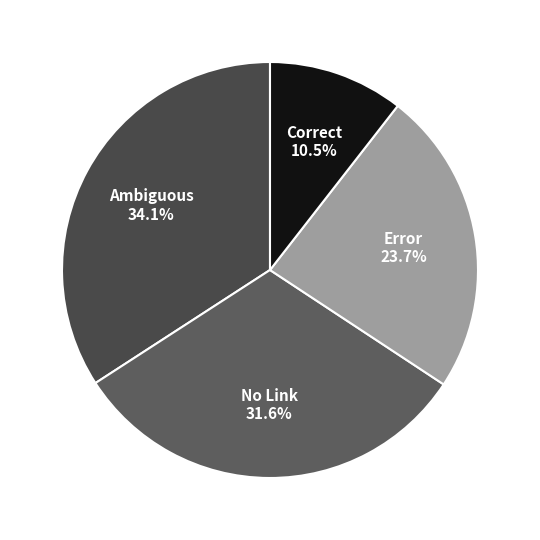

What is the ratio of the value at Error to the value at Correct?

2.3